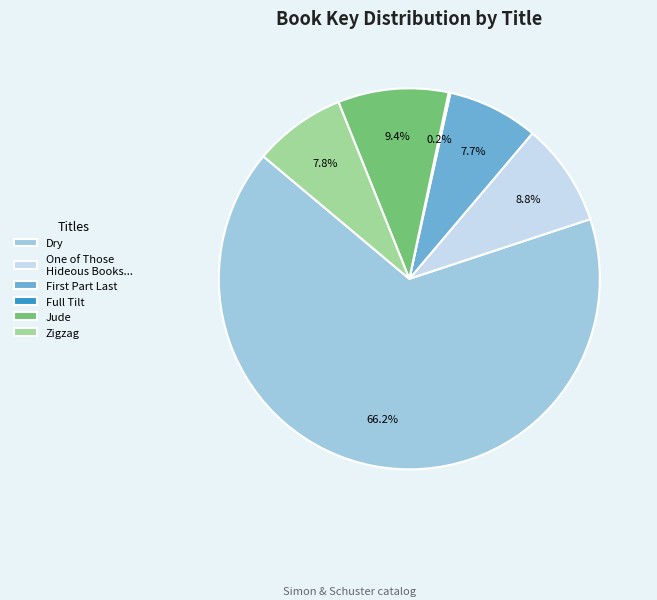

Combined, what portion of the pie is One of Those Hideous Books... and Zigzag?

16.6%